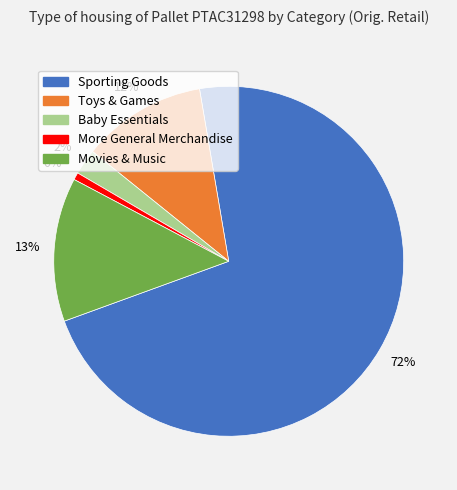

What is the change in value from Sporting Goods to More General Merchandise?

-1052.9